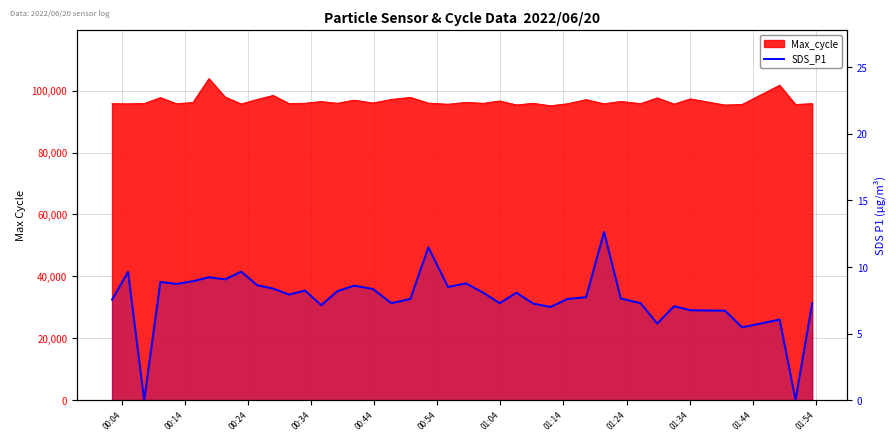

How many positive values are there?

38